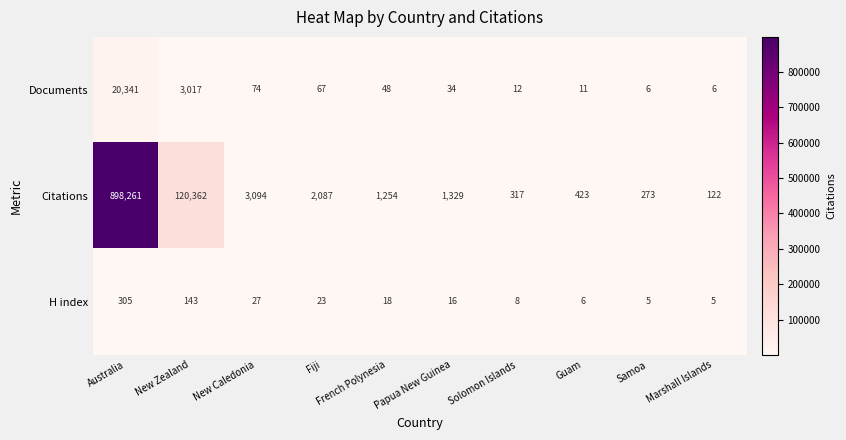

What is the minimum value shown in the chart?

5